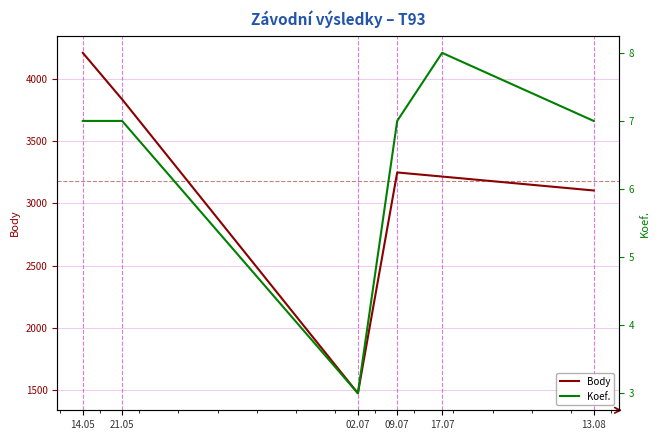

What is the maximum value for Koef.?

8